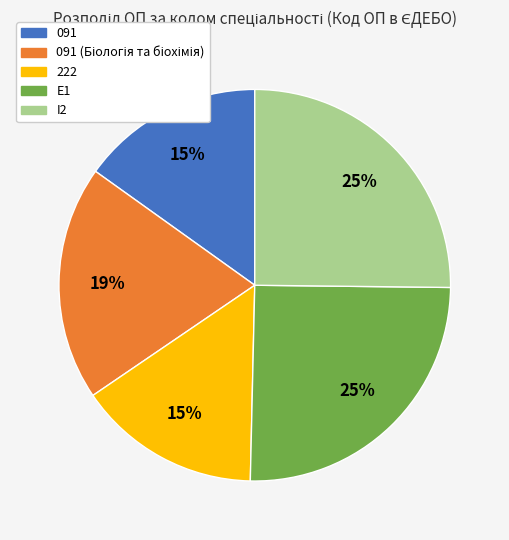

To the nearest percent, what is the combined percentage of E1 and 222?

40%